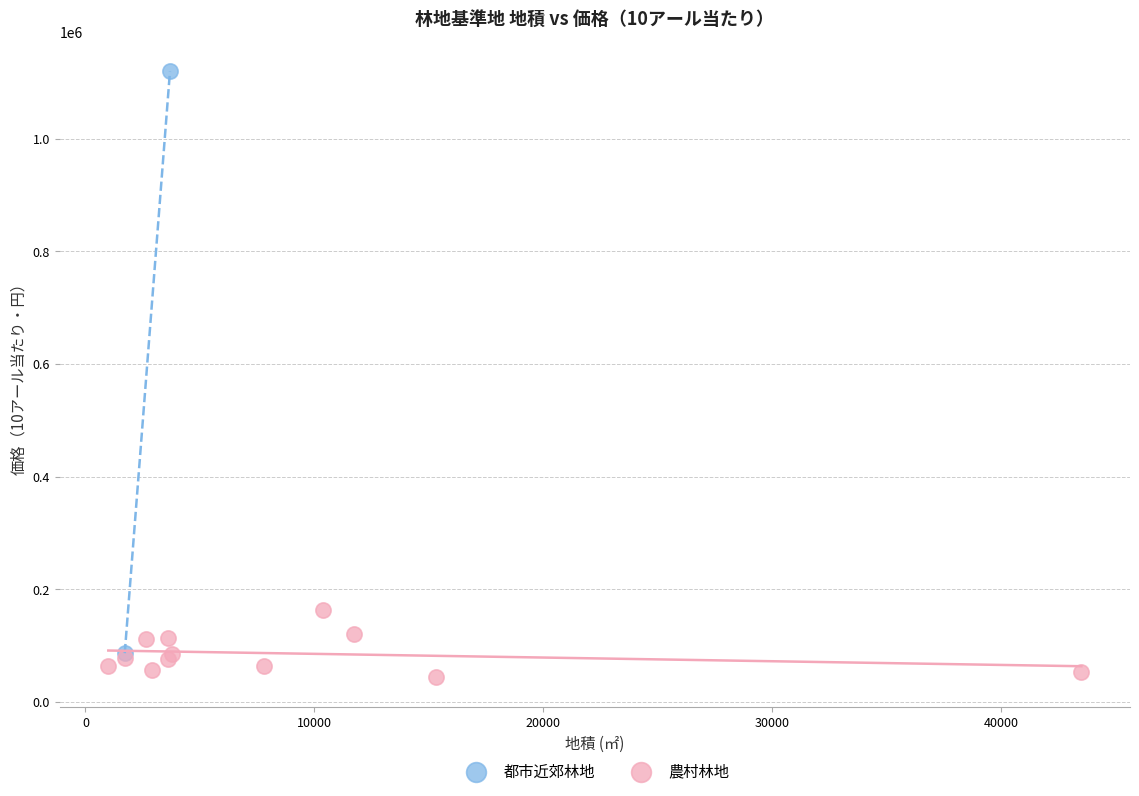

What are all the series names shown in the legend?

都市近郊林地, 農村林地